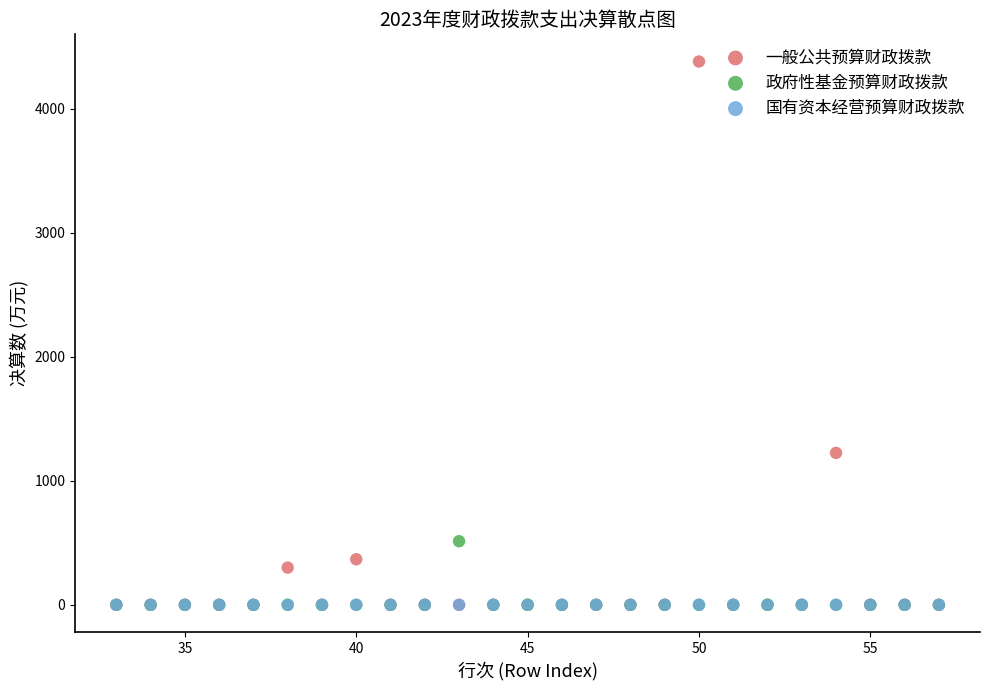

Across all series, what Y value is closest to 2190?

1225.0